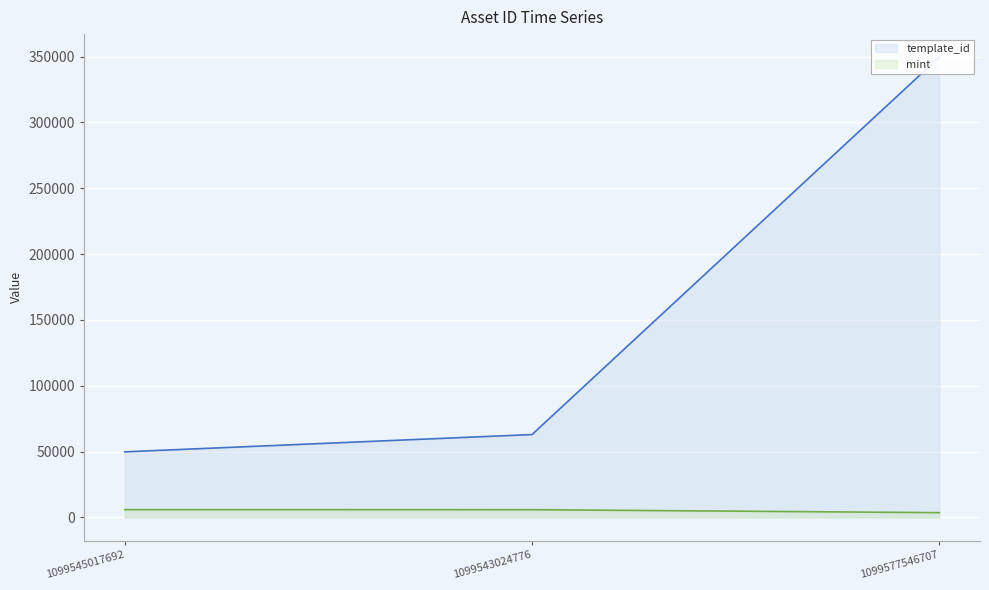

At which category is the sum across all series the highest?

1099577546707